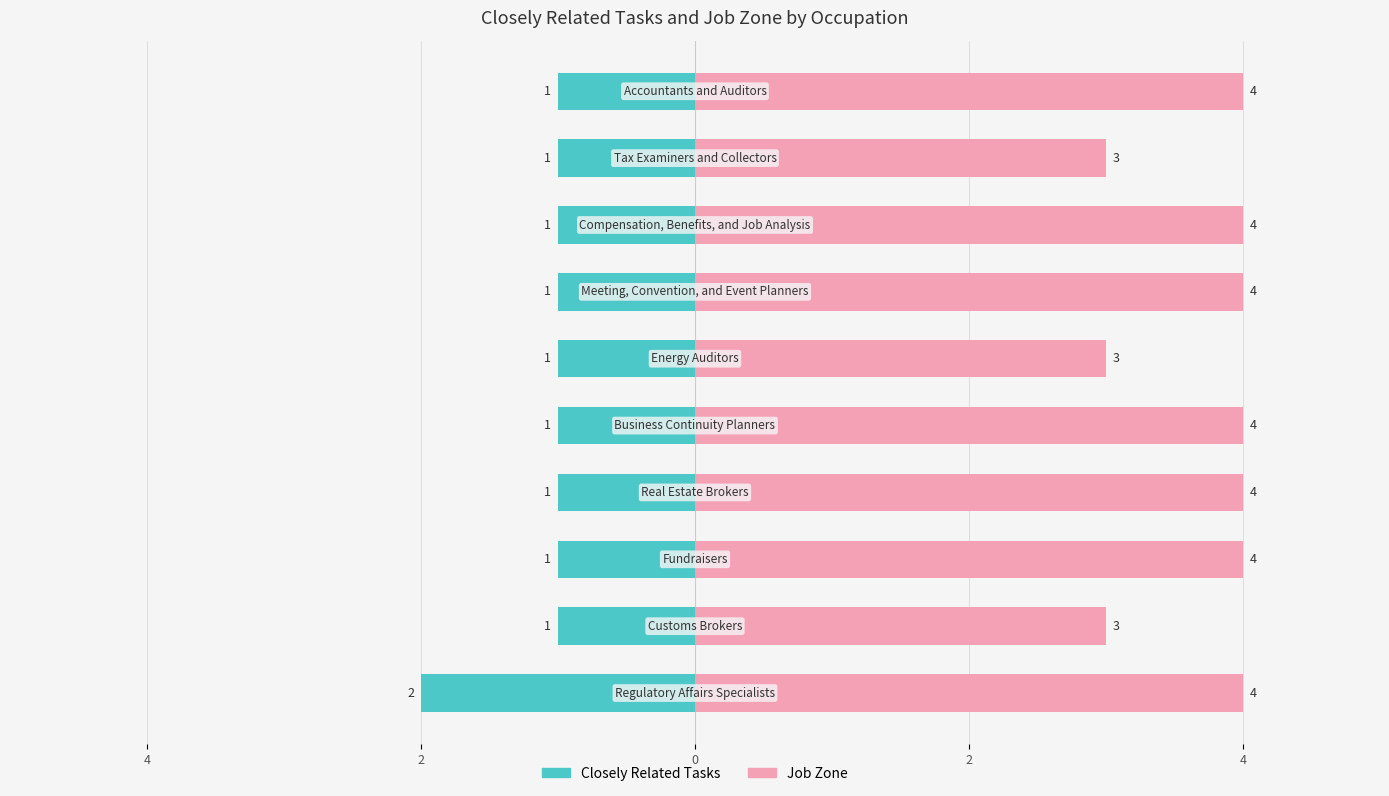

Are the bars grouped side by side (vs. stacked)?

Yes